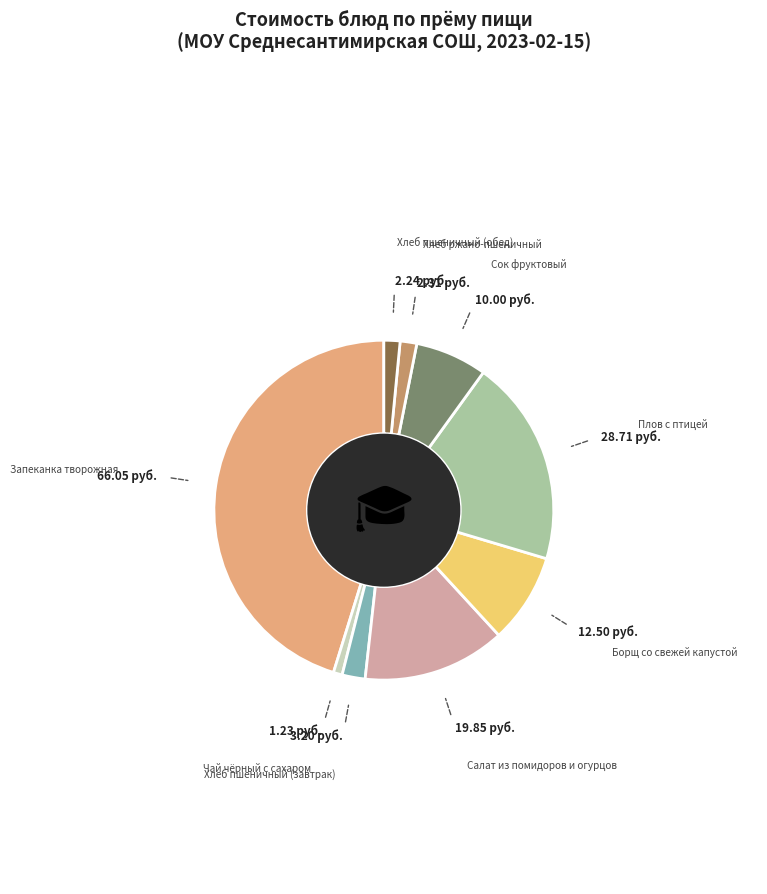

Is there a majority slice in this chart?

No